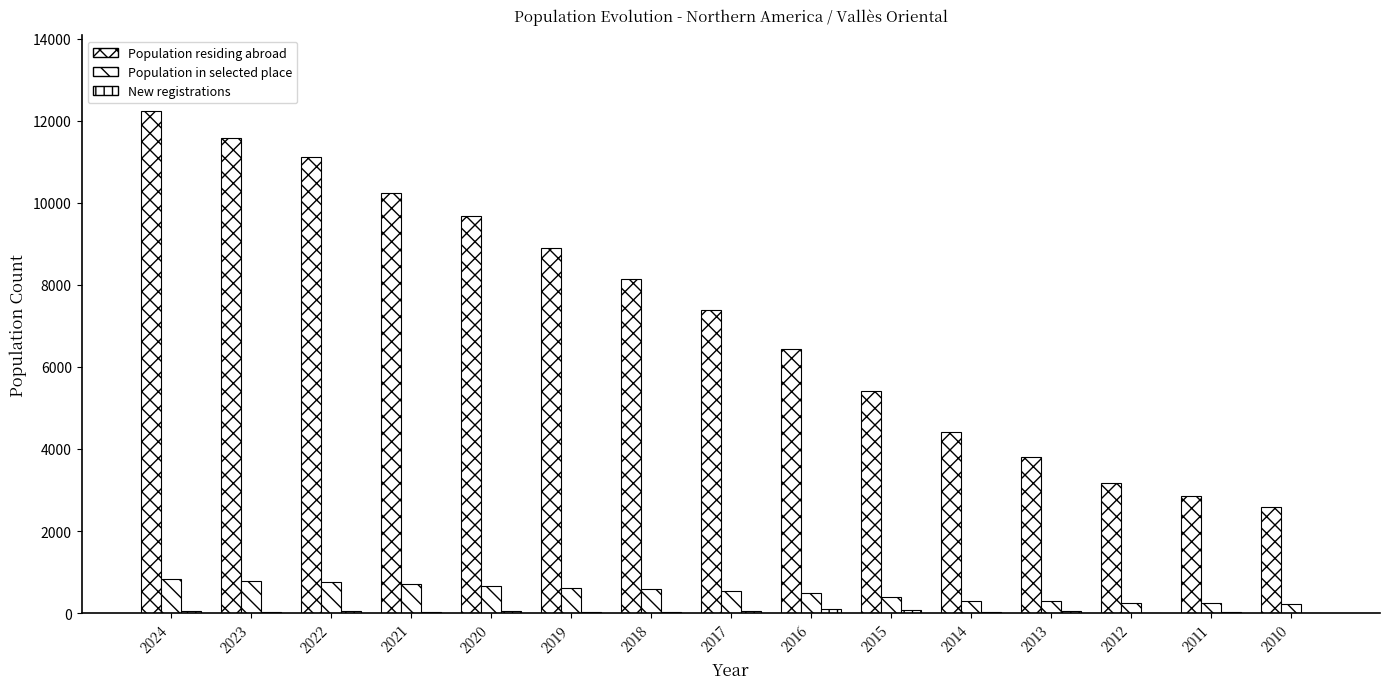

How many groups of bars are there?

15